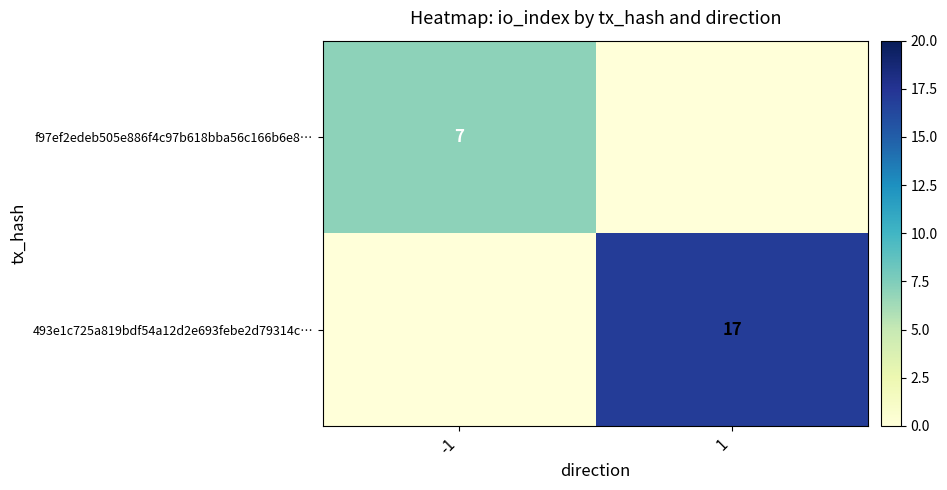

The f97ef2edeb505e886f4c97b618bba56c166b6e8… series shows 11 at -1. True or false?

False